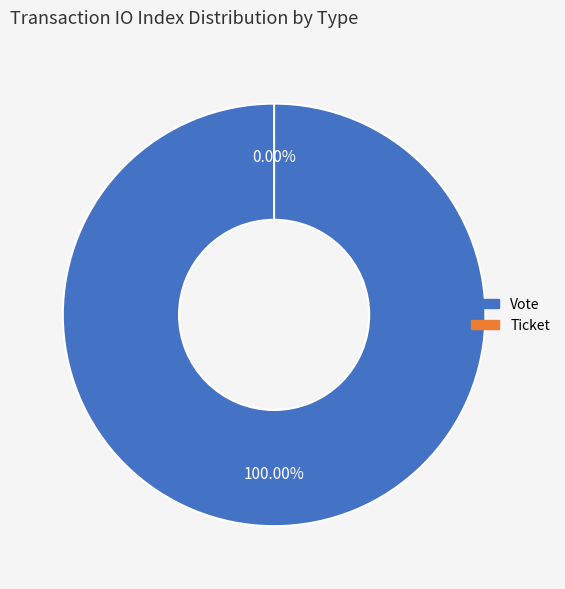

How many slices are in this pie chart?

2